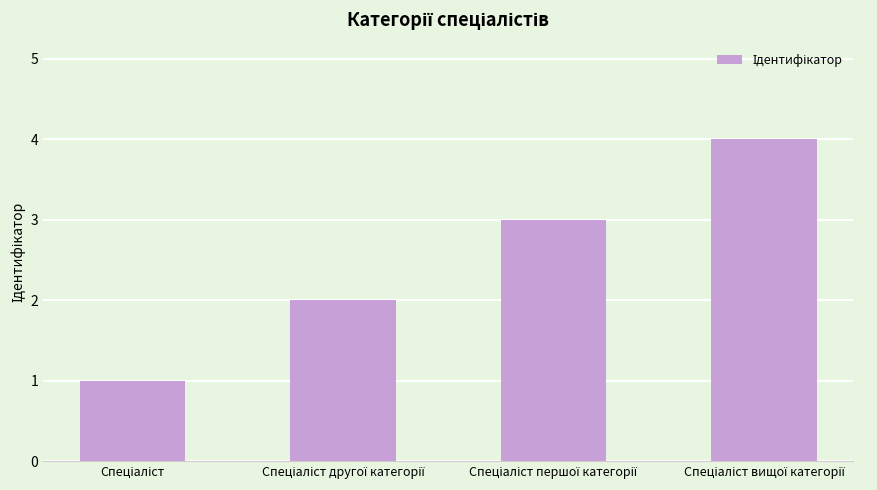

Reading left to right, extract all data points from this chart.

1	2	3	4